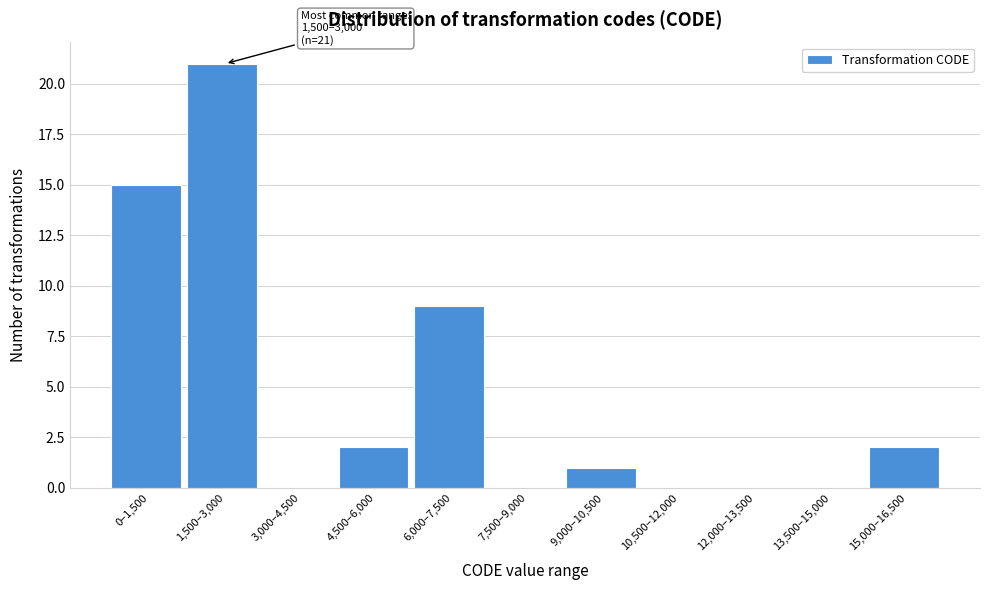

Reading right to left, list all the values displayed in this chart.

15,000–16,500=2	13,500–15,000=0	12,000–13,500=0	10,500–12,000=0	9,000–10,500=1	7,500–9,000=0	6,000–7,500=9	4,500–6,000=2	3,000–4,500=0	1,500–3,000=21	0–1,500=15